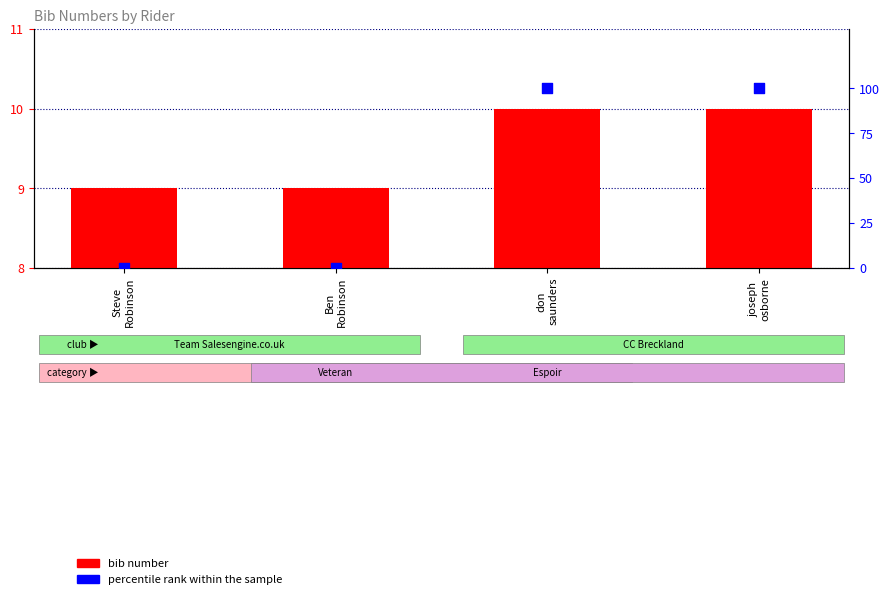

Which series has the largest total across all categories?

percentile rank within the sample